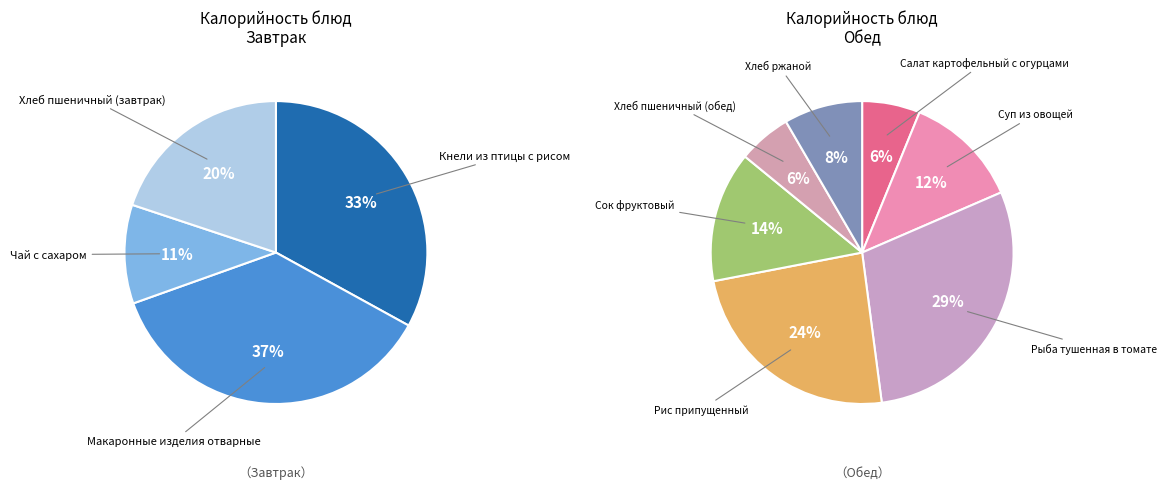

Which has a higher value, Суп из овощей or Рис припущенный?

Рис припущенный